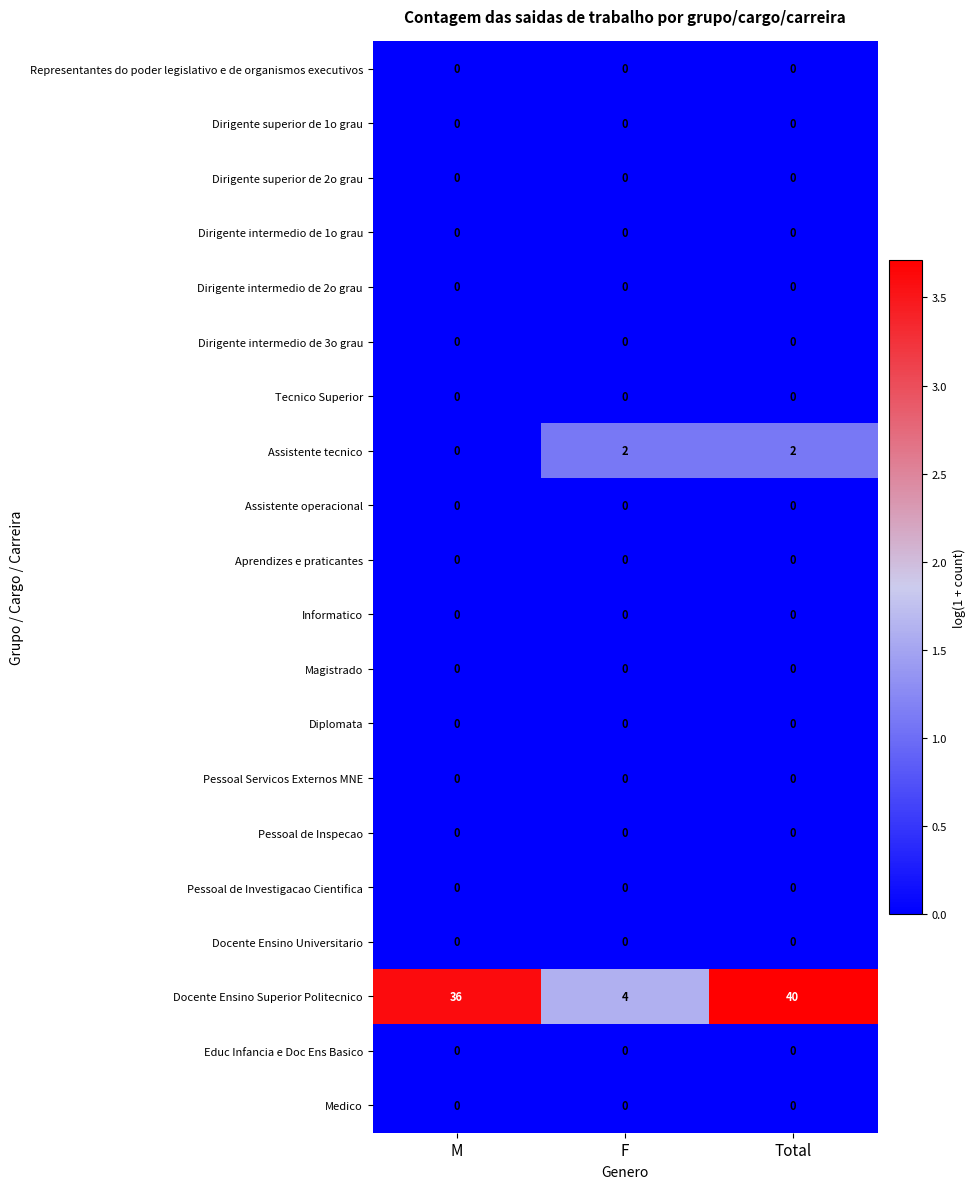

What is the total value across all series at F?

6